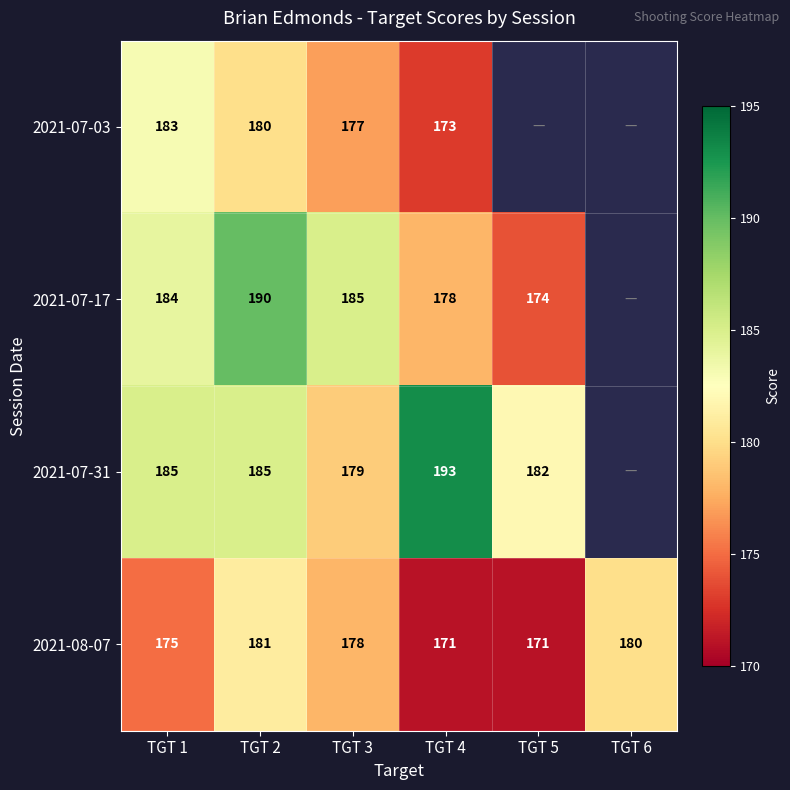

Which label corresponds to the largest value in the chart?

TGT 4